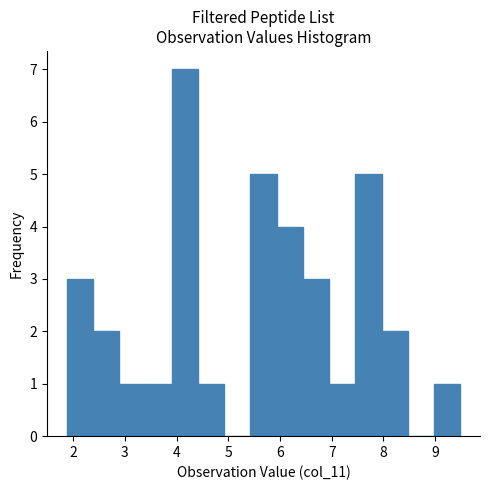

Over which range of the x-axis is the bar tallest?

3.9 to 4.4